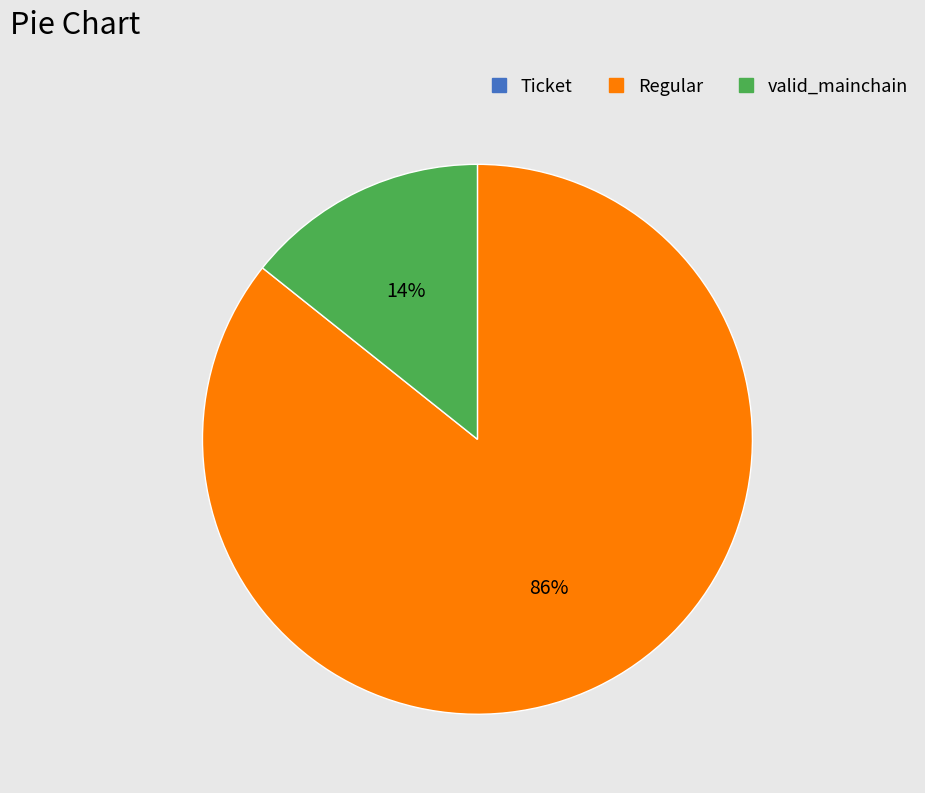

To the nearest percent, what is the average slice percentage?

33%